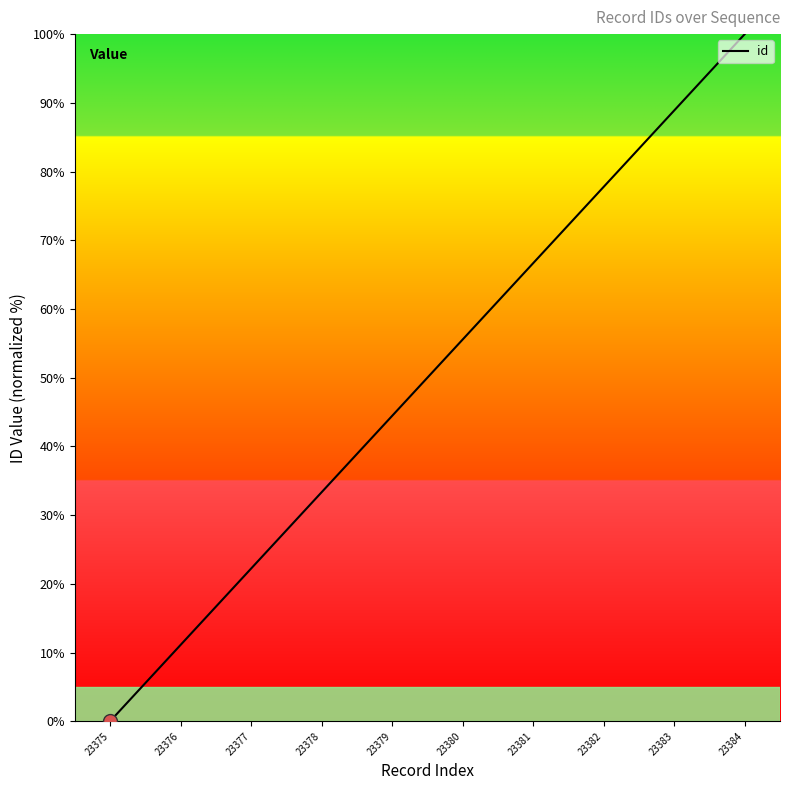

Does the chart display data point markers on the line(s)?

No